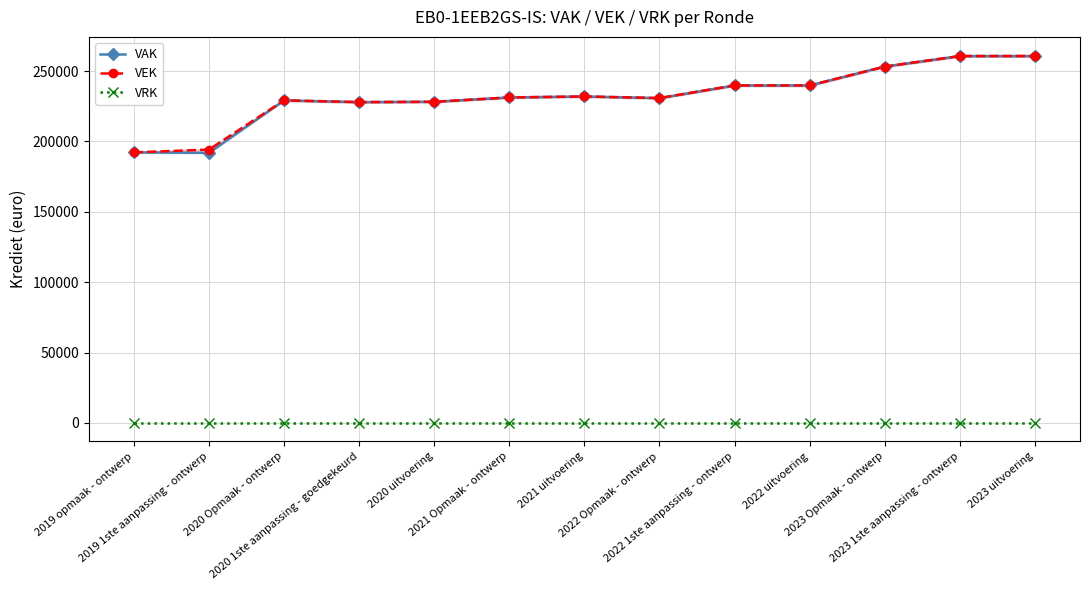

What is the label of the 11th point from the left?

2023 Opmaak - ontwerp